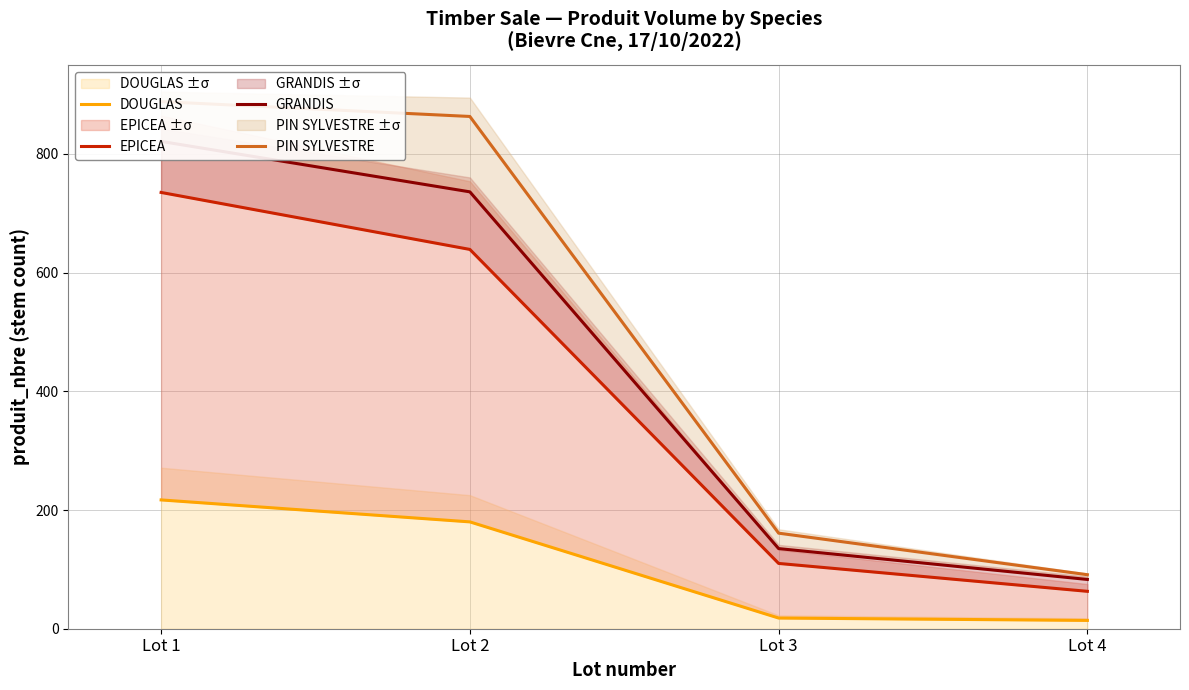

The EPICEA series shows 1043 at Lot 2. True or false?

False